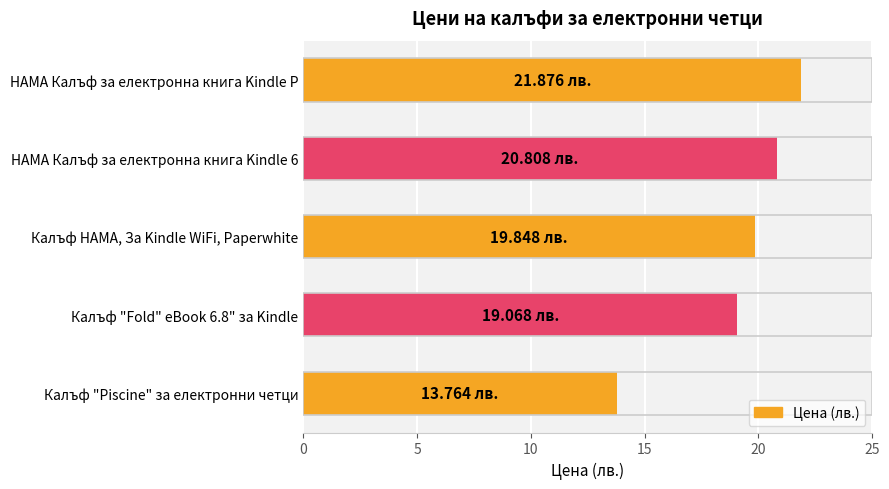

What is the average value?

19.1